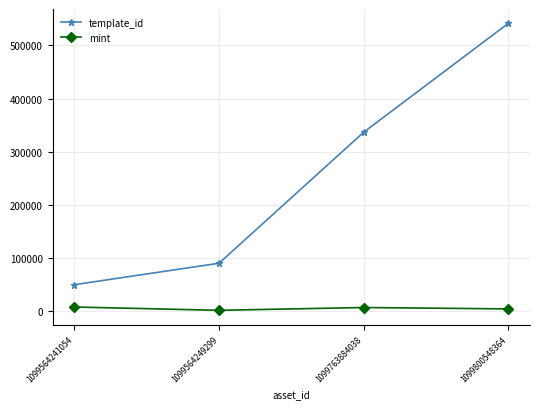

At which label does mint first exceed 6903?

1099564241054